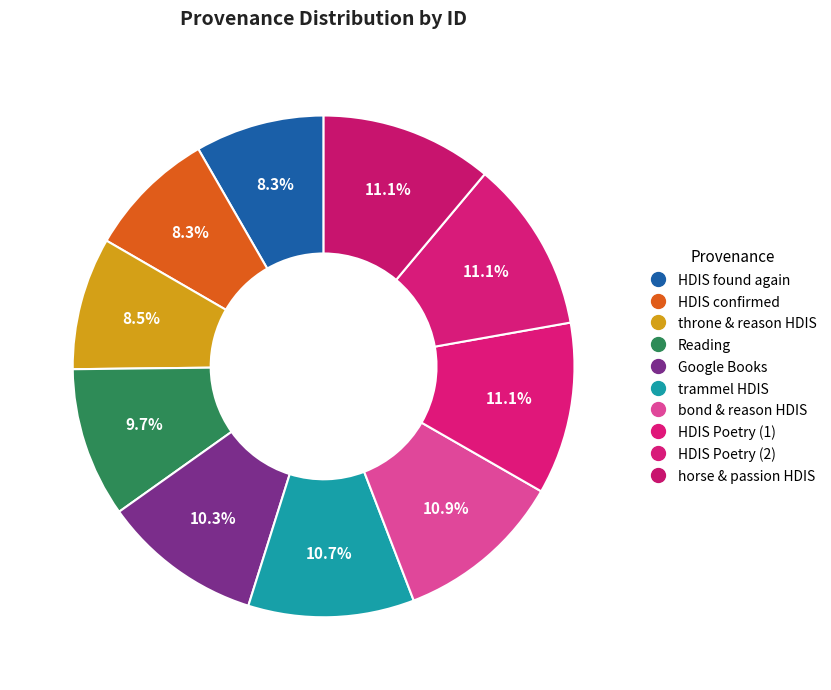

To the nearest percent, what is the difference between the largest and smallest slice percentages?

3%